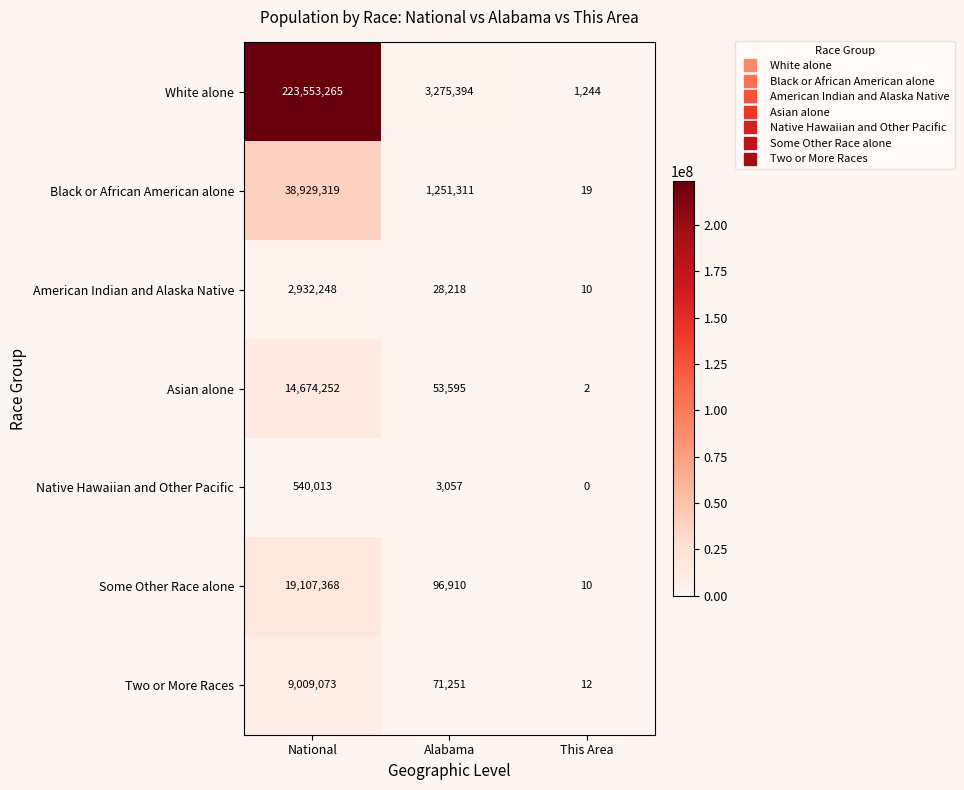

What is the total value across all series at Alabama?

4779736